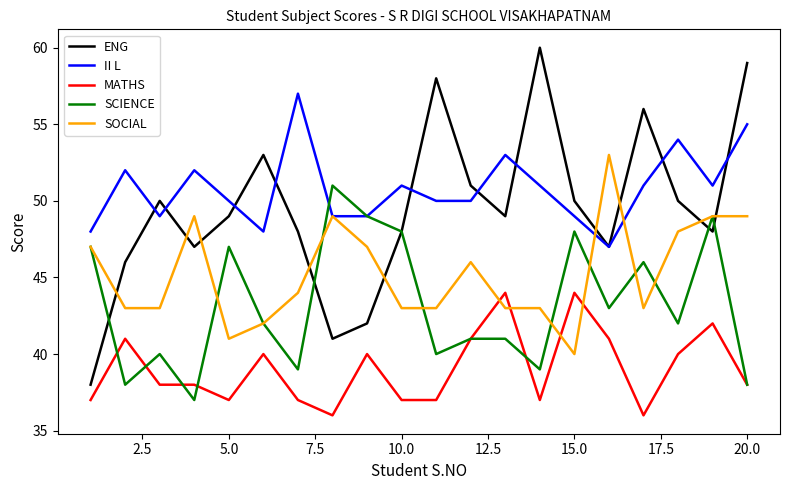

Which series has the largest total across all categories?

II L